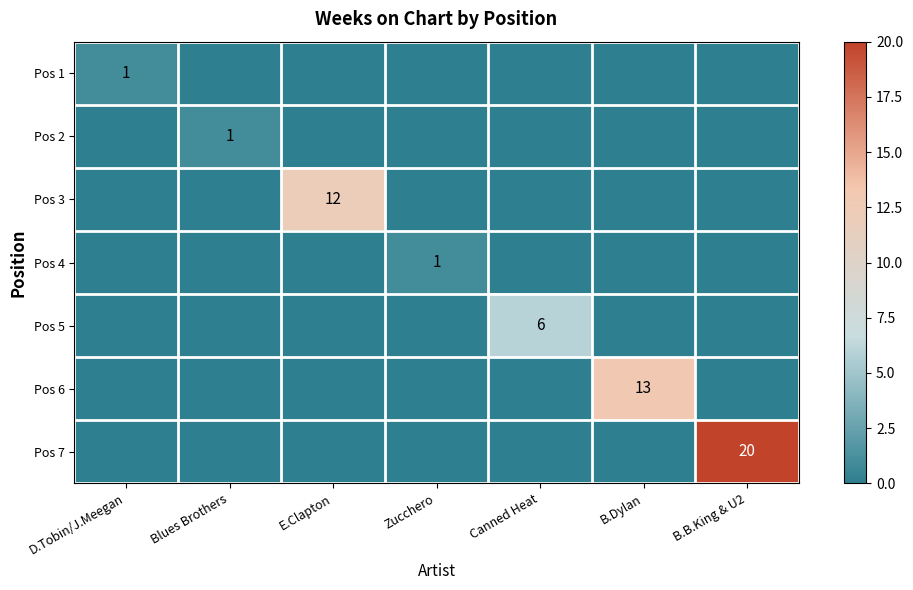

What is the sum of all Pos 2 values?

1